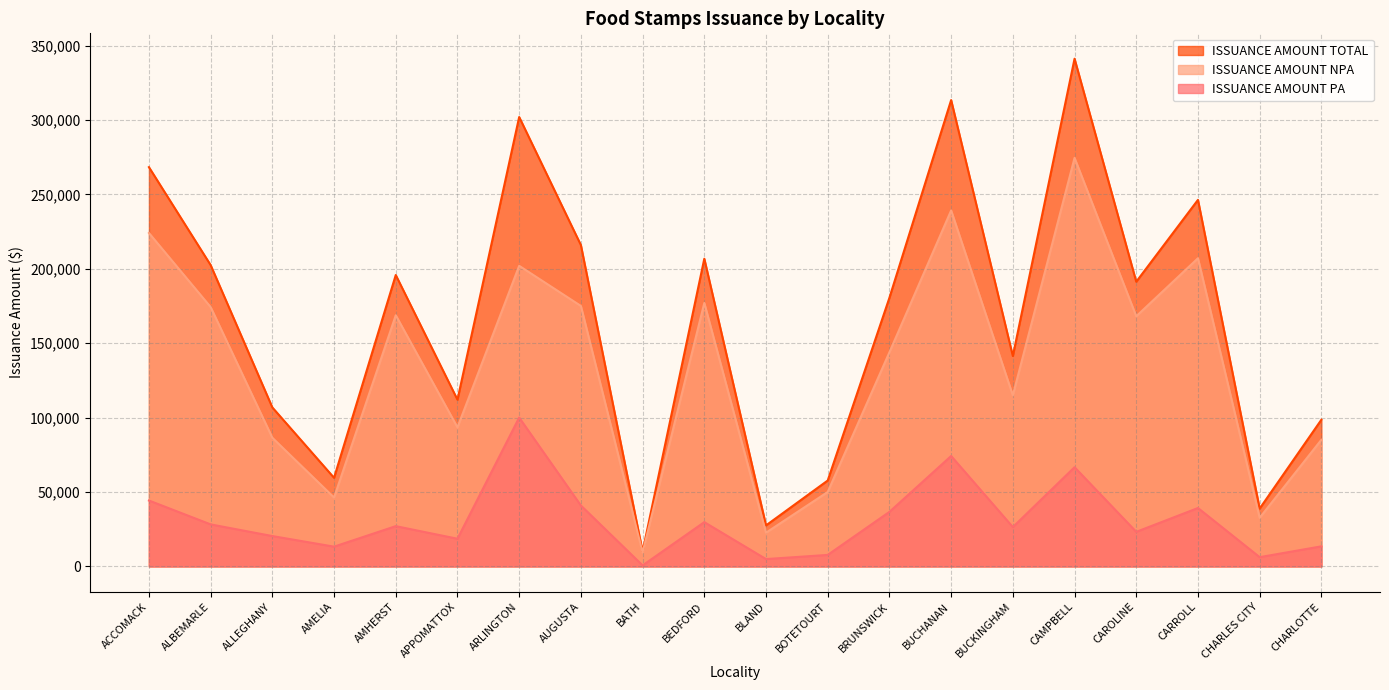

Rank the series by their maximum value, from lowest to highest.

ISSUANCE AMOUNT PA, ISSUANCE AMOUNT NPA, ISSUANCE AMOUNT TOTAL